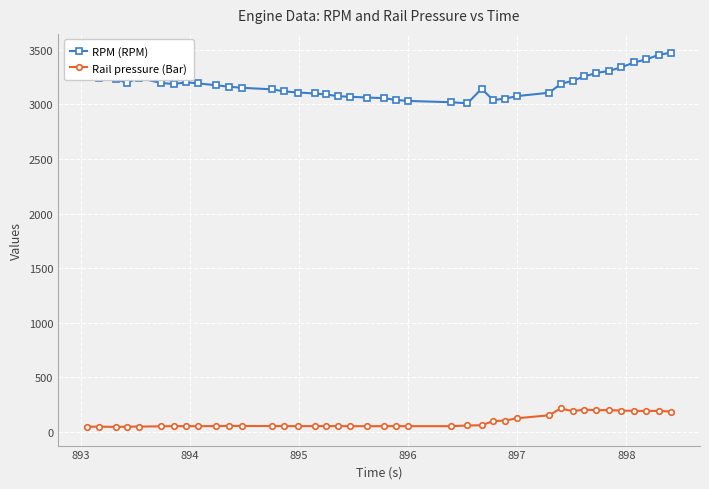

What is the difference between the second highest and second lowest values in the Rail pressure (Bar) series?

156.9